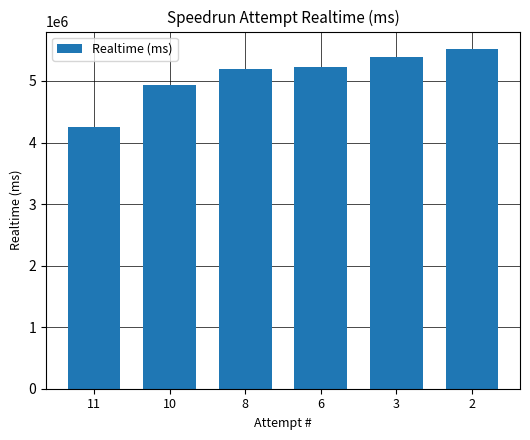

What is the sum of all values?

30527885